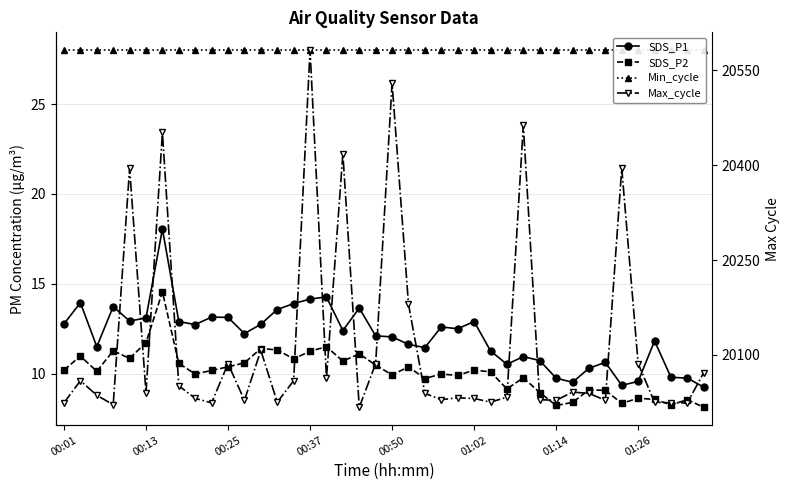

At how many categories does at least one series exceed 4949?

40